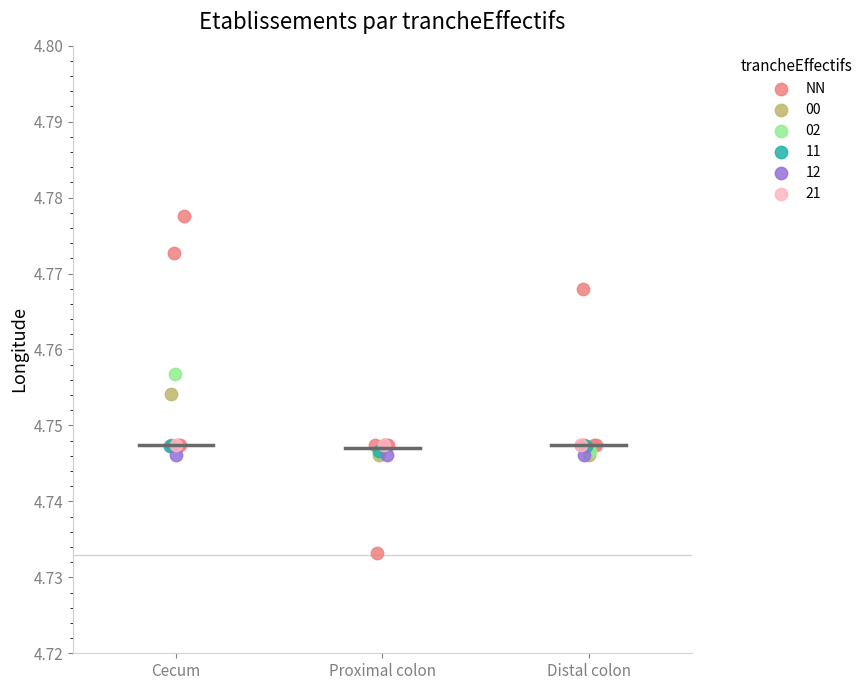

Which series reaches the maximum Y coordinate?

NN